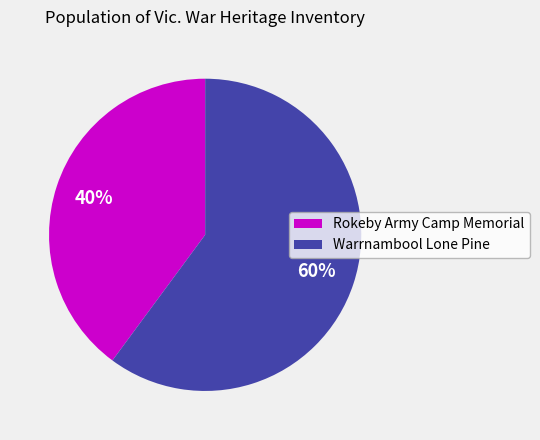

To the nearest percent, what percentage of the pie is Warrnambool Lone Pine?

60%